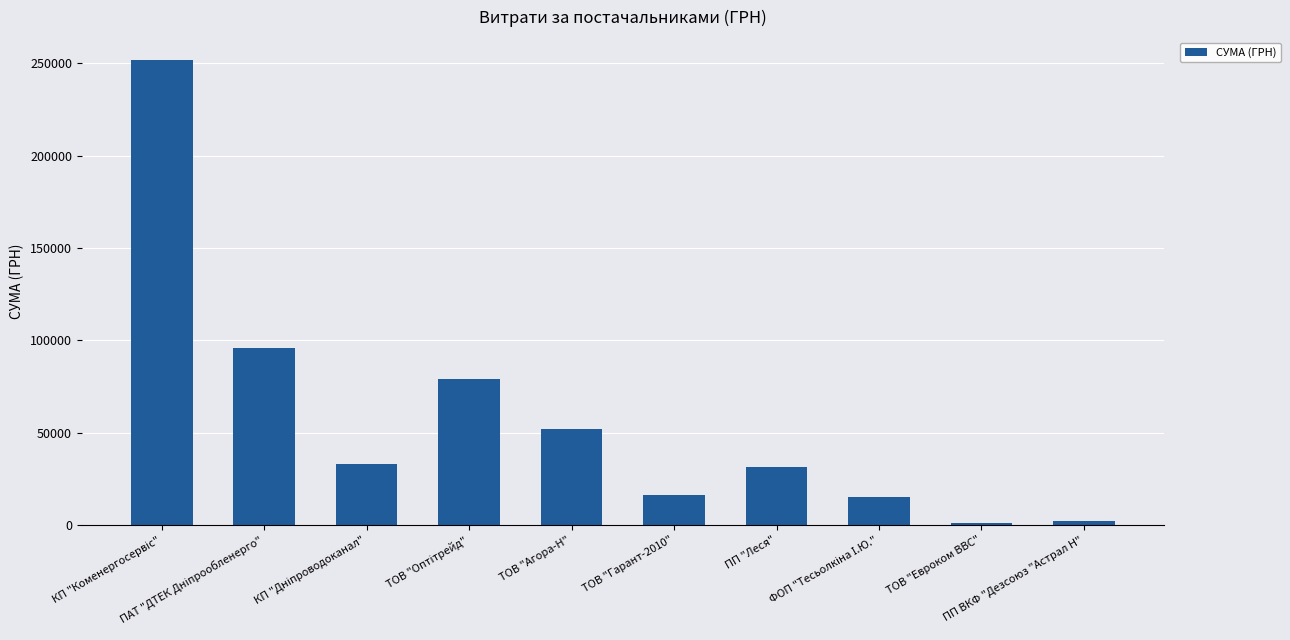

What is the sum of all values?

578086.8